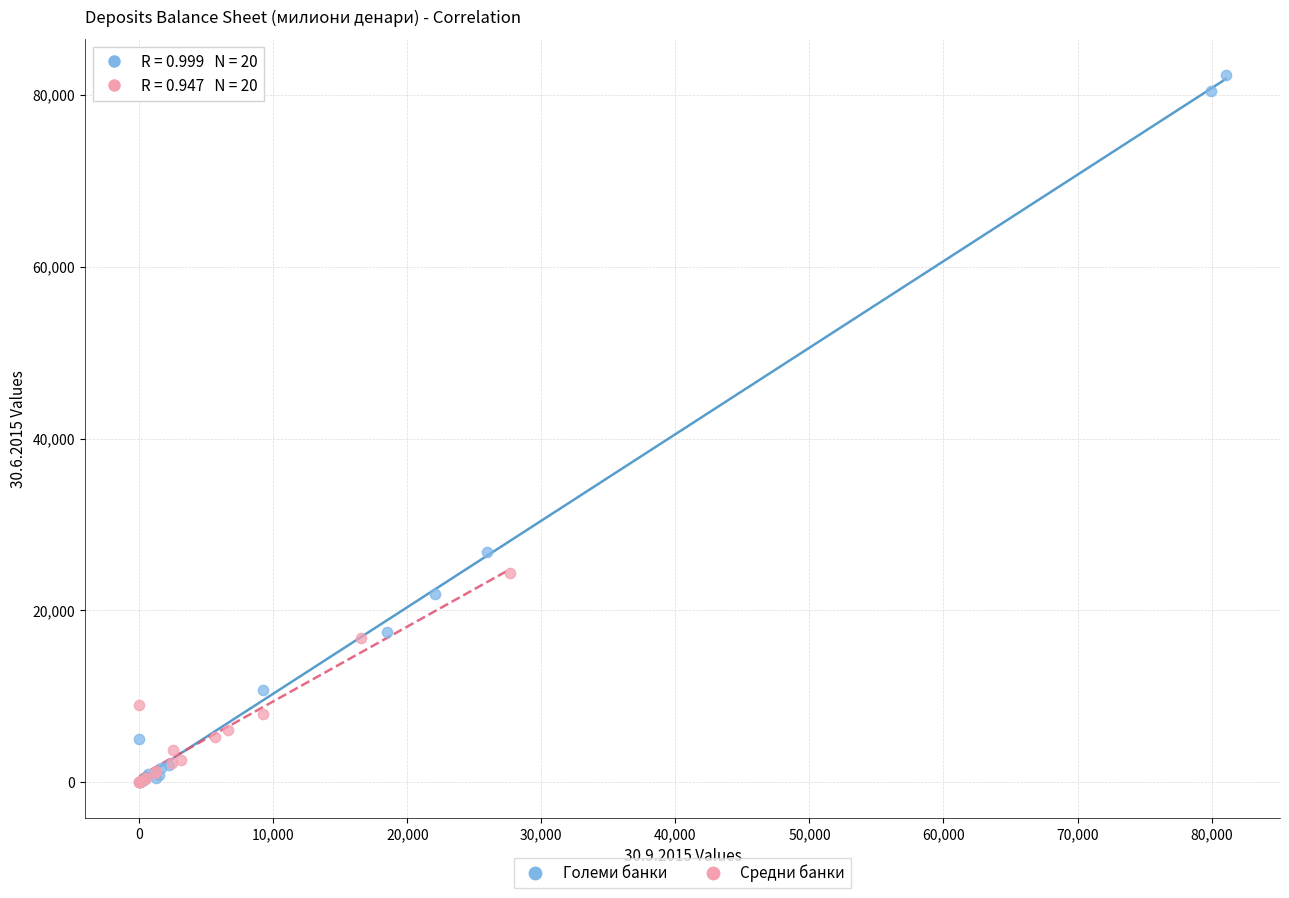

Which series has the widest spread of Y values?

Големи банки